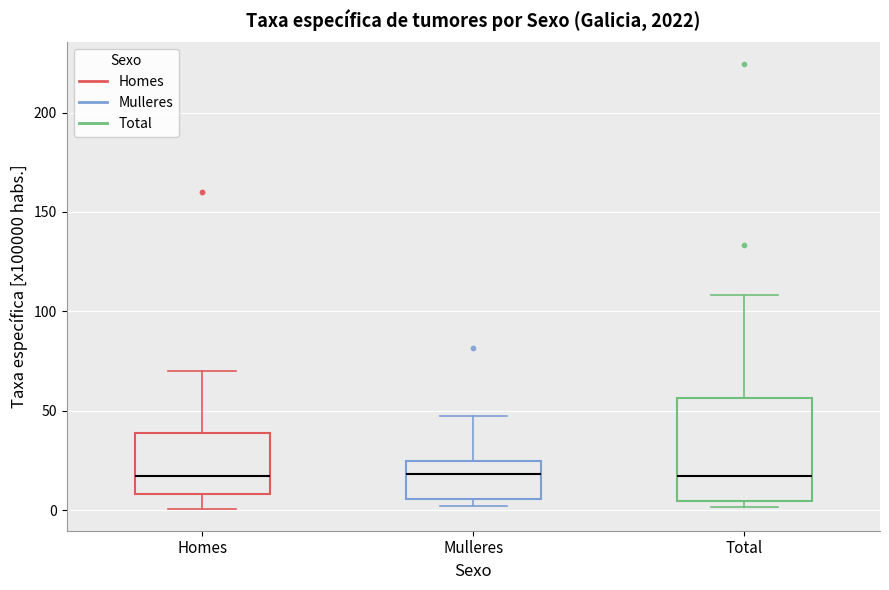

Reading left to right, transcribe this box plot: for each box, give where its median line is, the range the box spans, and where its two whiskers end, as read against the y-axis. The values are not printed on the chart, so give them approximately, as read against the axis.

Homes: median 15, box 10 to 40, whiskers 0 to 70
Mulleres: median 20, box 5 to 25, whiskers 0 to 45
Total: median 15, box 5 to 55, whiskers 0 to 110